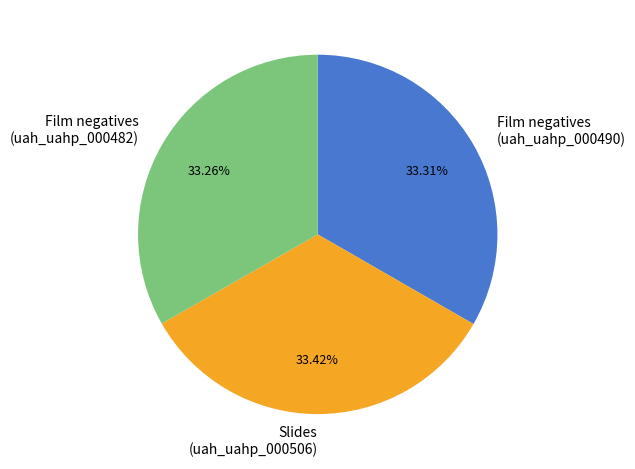

How many segments does this pie chart have?

3